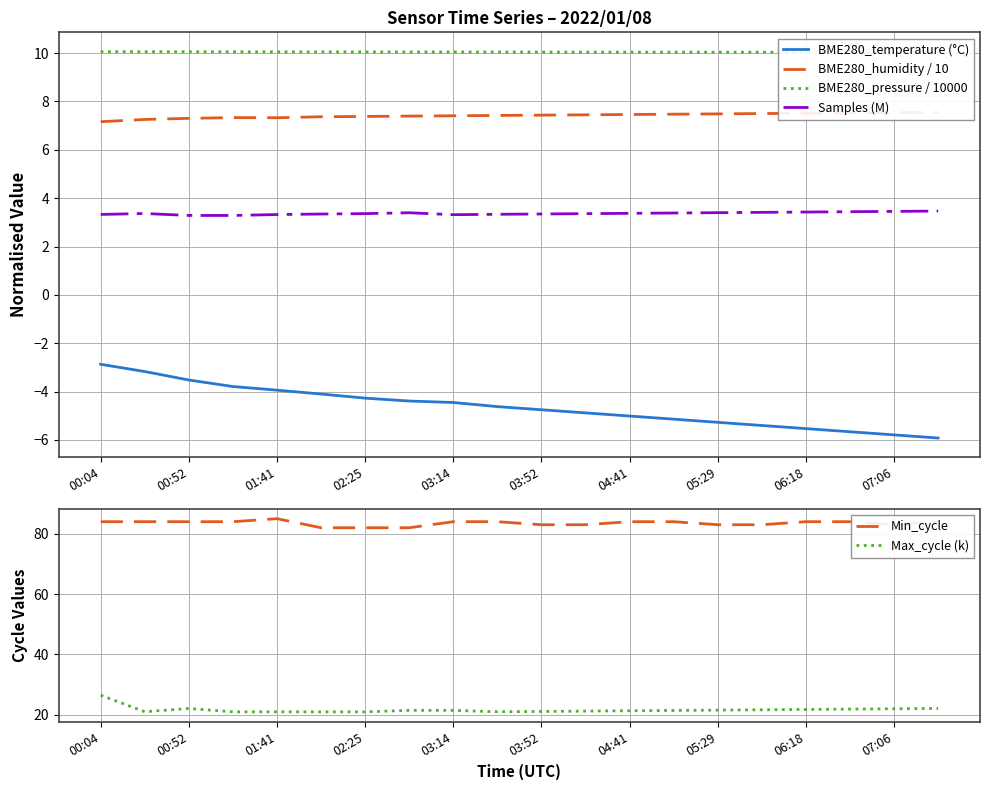

The Min_cycle series shows 84.0 at 13. True or false?

True